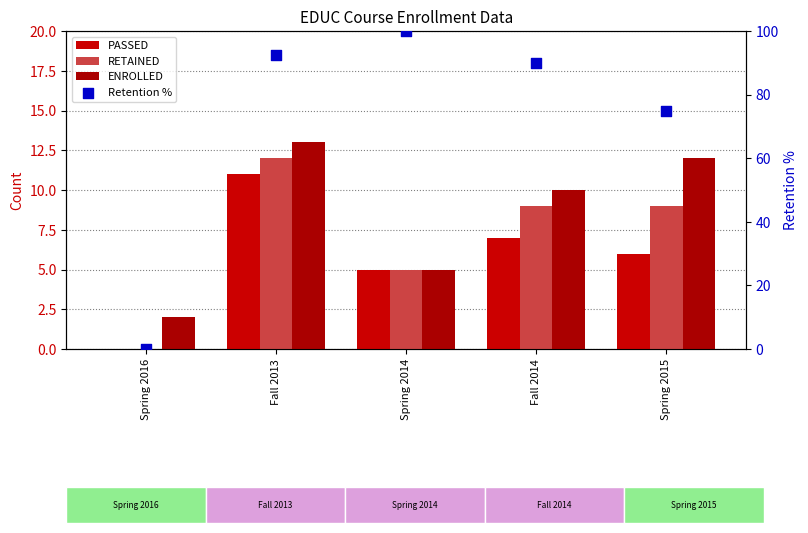

What are all the series names shown in the legend?

PASSED, RETAINED, ENROLLED, Retention %